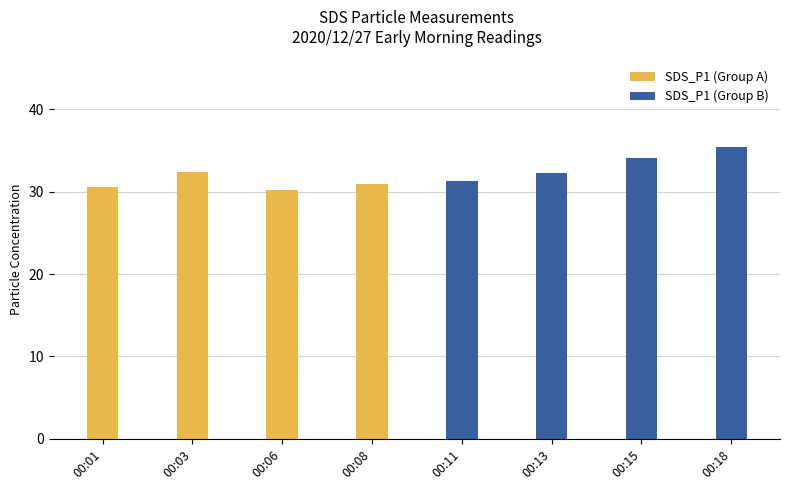

What is the value of the SDS_P1 (Group B) bar at the 1st from the left?

31.2